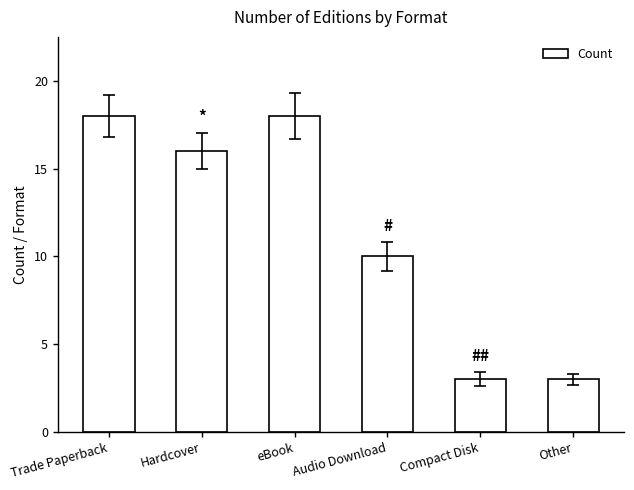

Does the chart contain stacked bars?

No